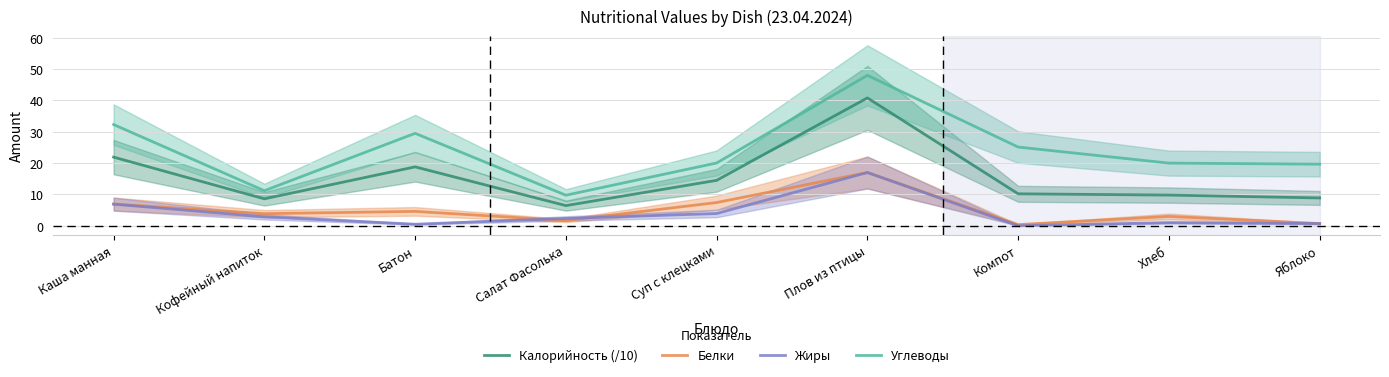

How many lines are shown in the chart?

4